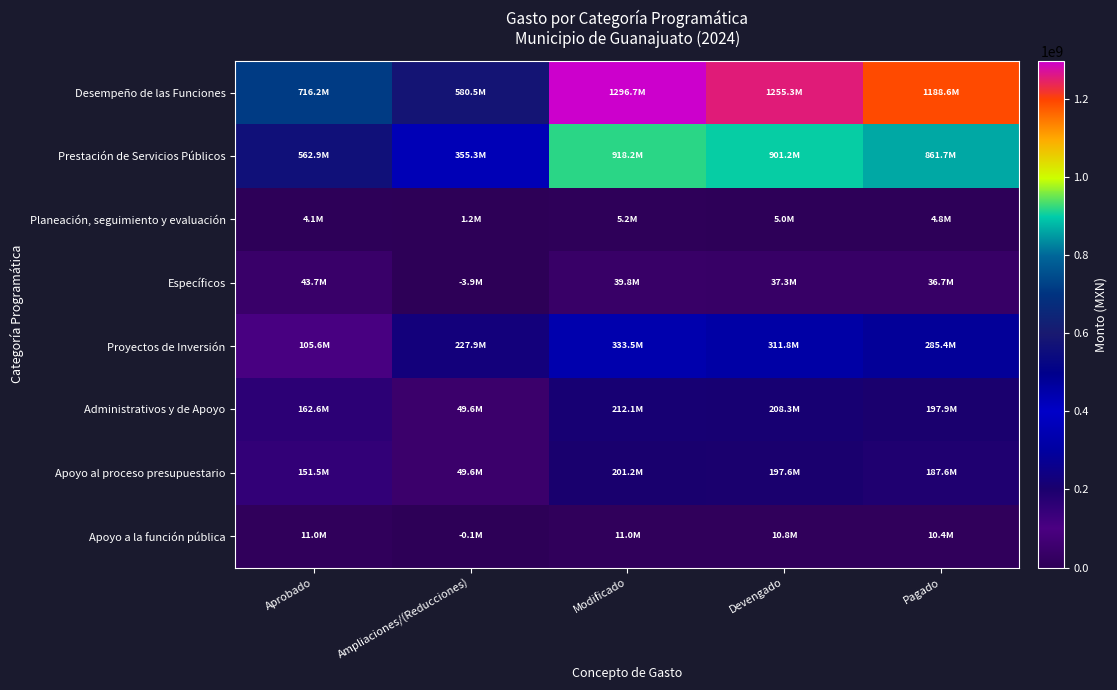

What is the total value across all series at Devengado?

2927286777.0